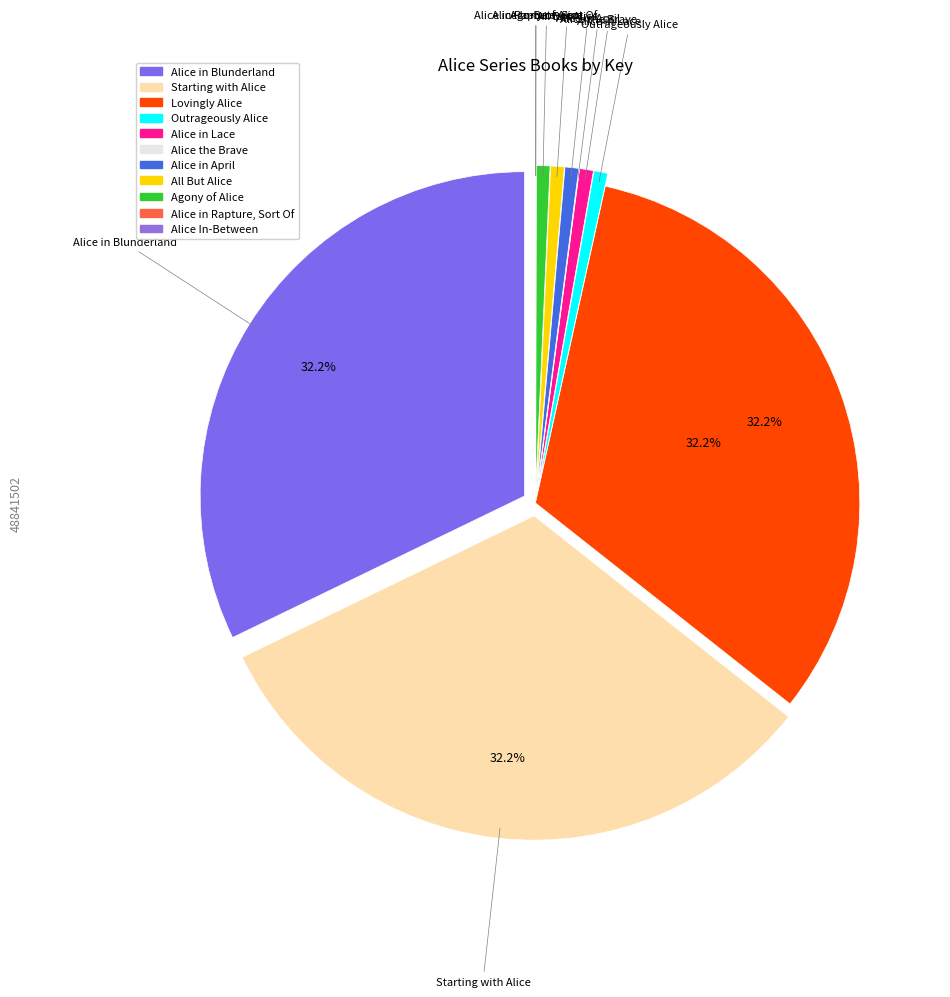

How many segments does this pie chart have?

11